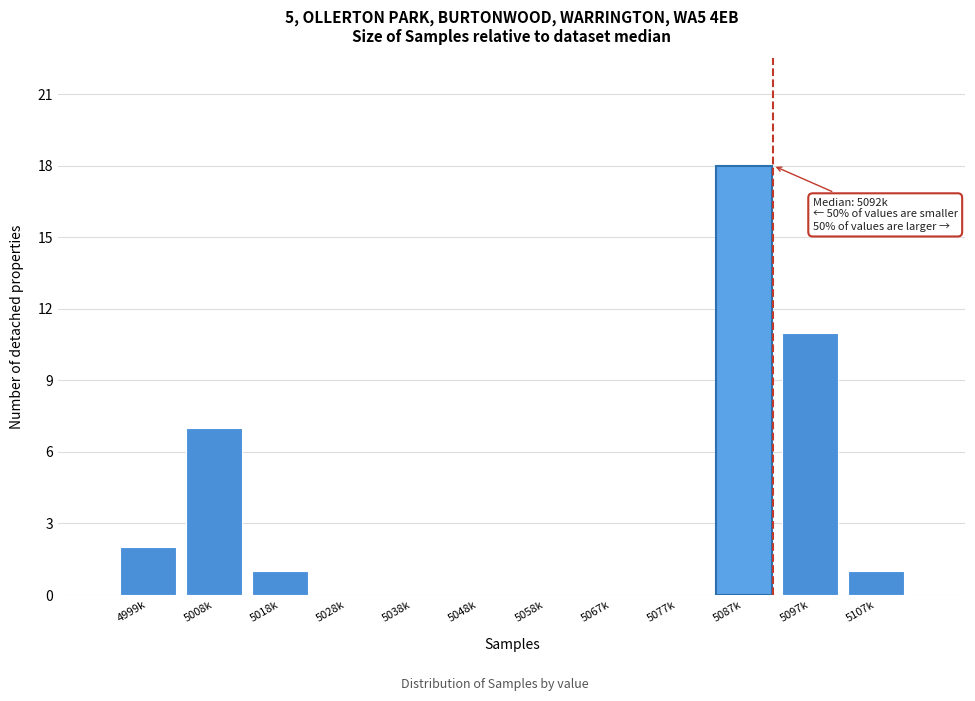

Reading left to right, extract all data points from this chart.

4999k=2	5008k=7	5018k=1	5028k=0	5038k=0	5048k=0	5058k=0	5067k=0	5077k=0	5087k=18	5097k=11	5107k=1